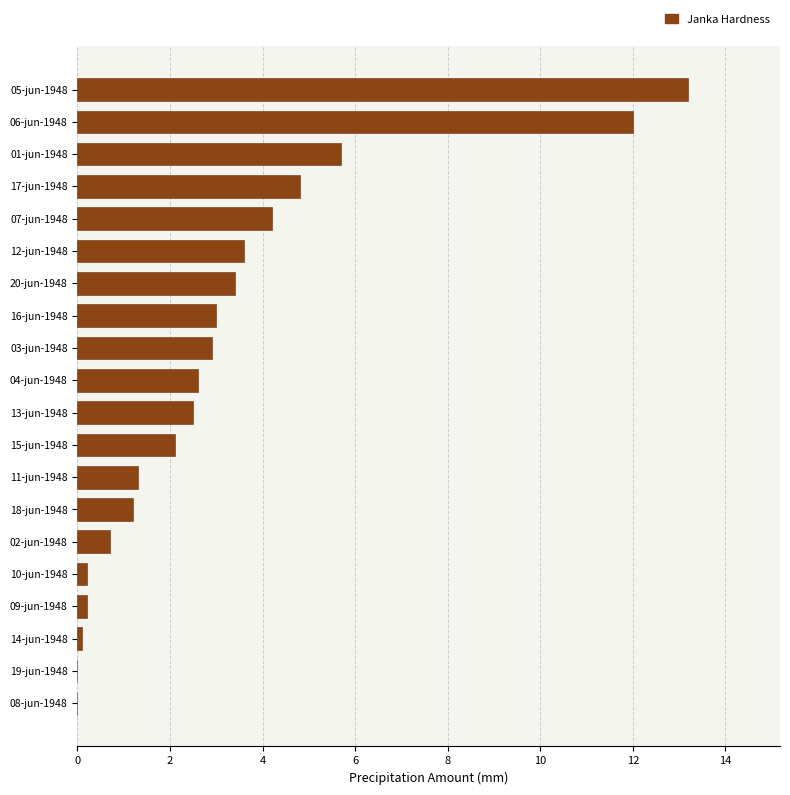

Reading top to bottom, list all the values displayed in this chart.

05-jun-1948=13.2	06-jun-1948=12.0	01-jun-1948=5.7	17-jun-1948=4.8	07-jun-1948=4.2	12-jun-1948=3.6	20-jun-1948=3.4	16-jun-1948=3.0	03-jun-1948=2.9	04-jun-1948=2.6	13-jun-1948=2.5	15-jun-1948=2.1	11-jun-1948=1.3	18-jun-1948=1.2	02-jun-1948=0.7	10-jun-1948=0.2	09-jun-1948=0.2	14-jun-1948=0.1	19-jun-1948=0.0	08-jun-1948=0.0